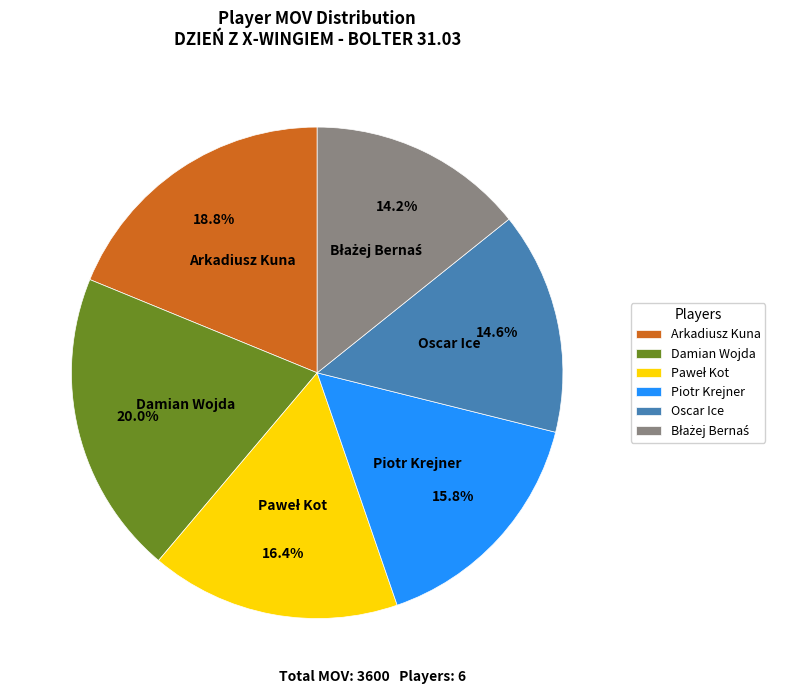

Between Piotr Krejner and Arkadiusz Kuna, which is larger?

Arkadiusz Kuna